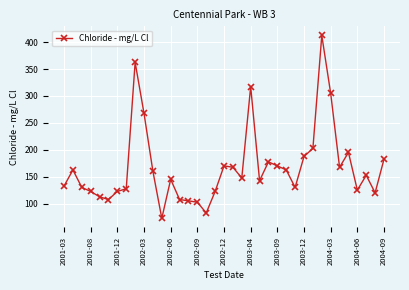

What is the smallest value displayed?

72.5